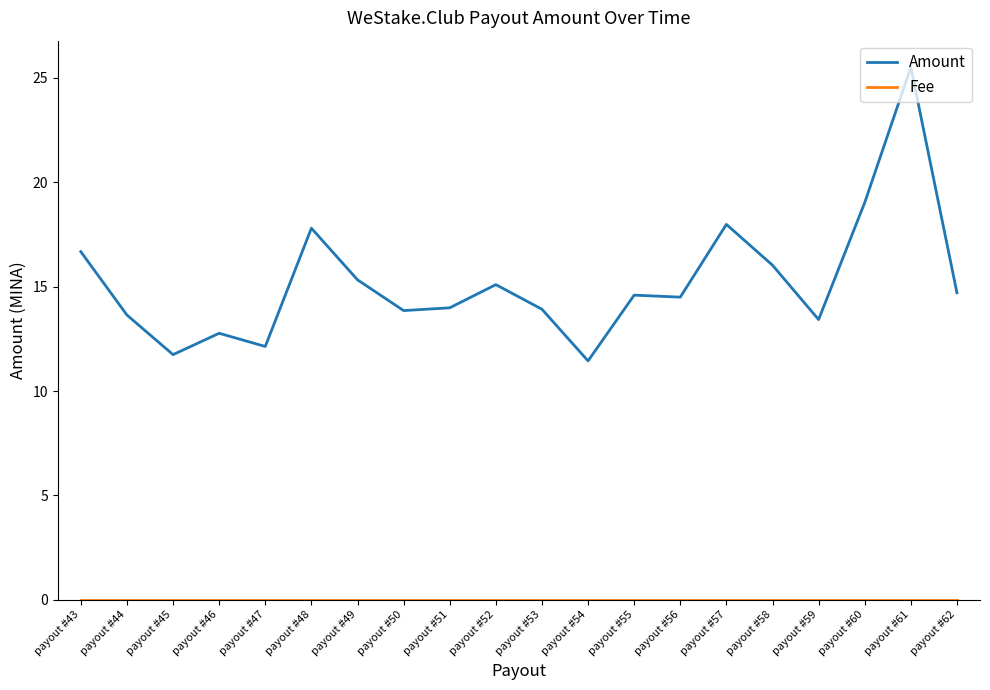

At which category is the sum across all series the highest?

payout #61